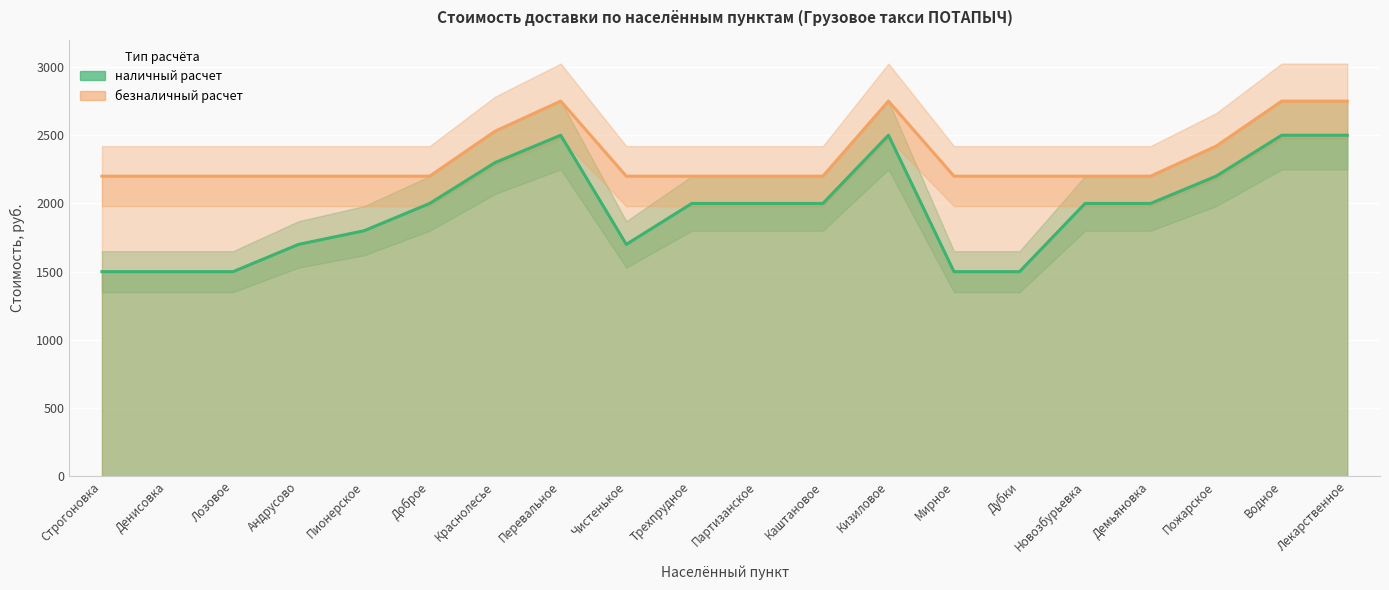

Which series has the largest total across all categories?

безналичный расчет